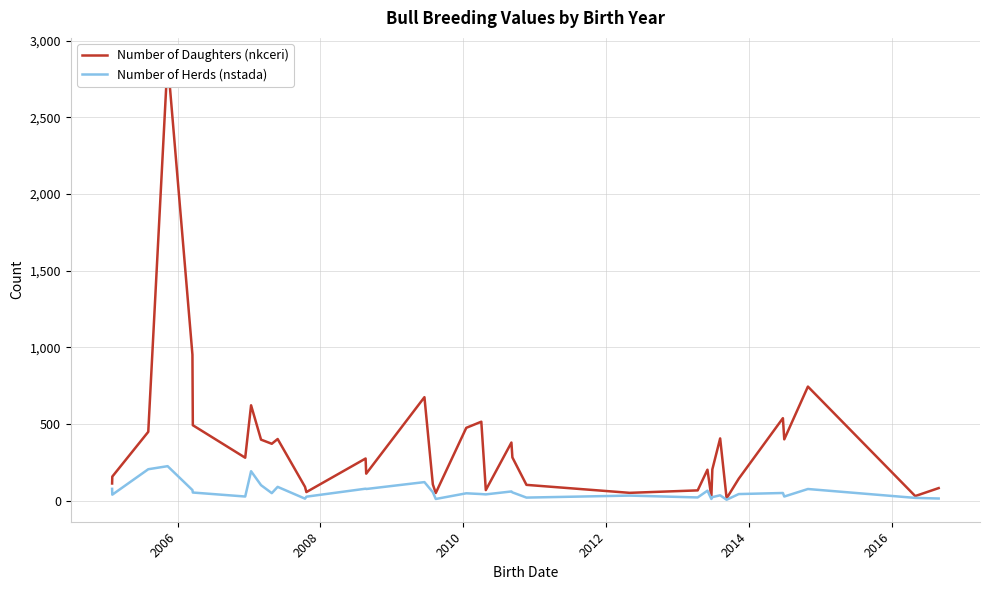

What is the highest value of the Number of Herds (nstada) series?

224